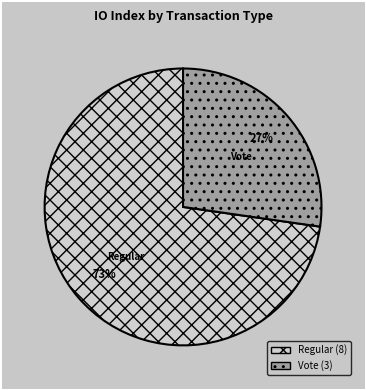

How many segments does this pie chart have?

2